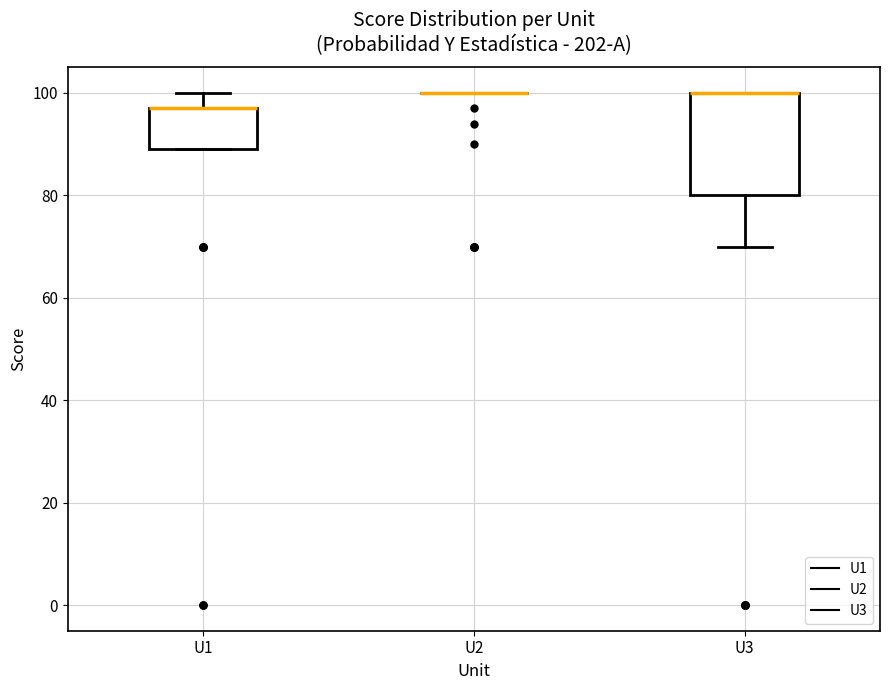

Reading left to right, read every box against the y-axis: the position of its median line, the range the box covers, and the ends of its whiskers. The values are not printed on the chart, so give them approximately, as read against the axis.

U1: median 98 (drawn on the box's upper edge), box 90 to 98, whiskers 90 to 100
U2: box collapsed to a line at 100, whiskers 100 to 100
U3: median 100 (drawn on the box's upper edge), box 80 to 100, whiskers 70 to 100